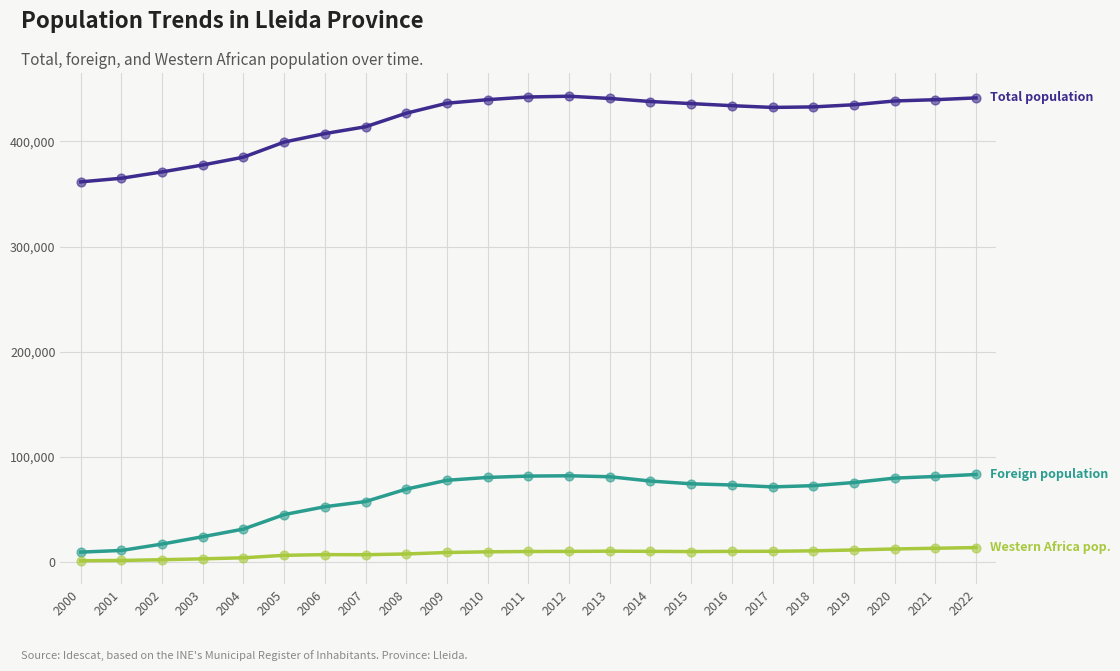

What is the total value across all series at 2018?

516203